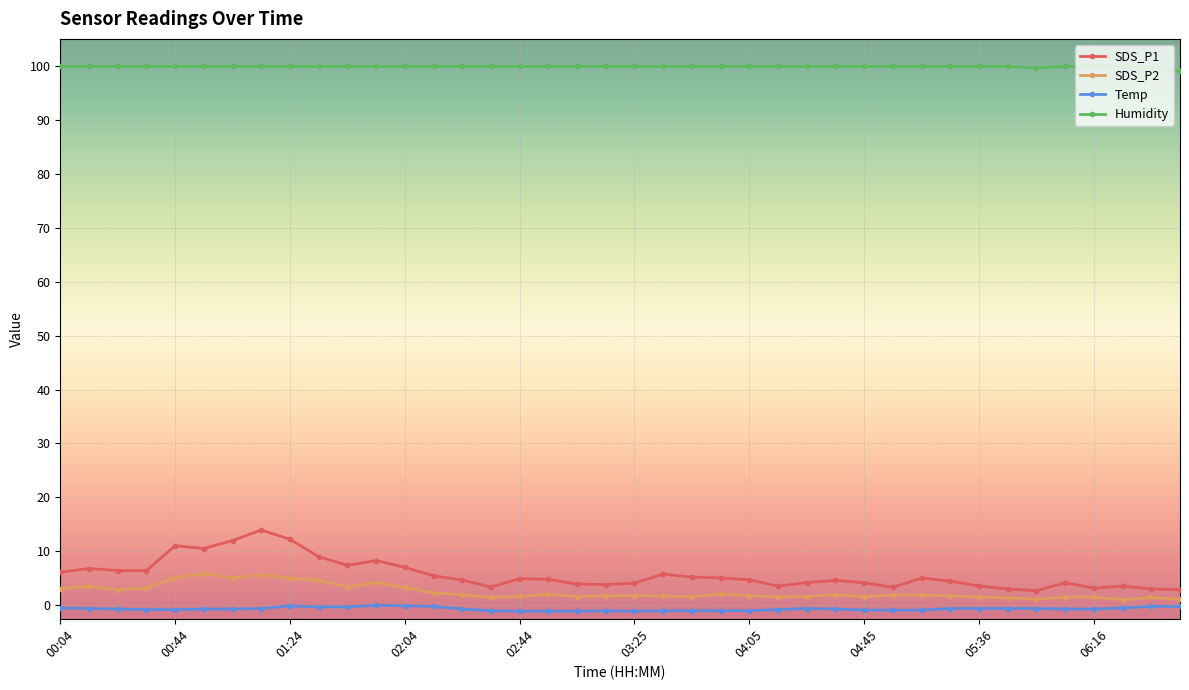

True or false: SDS_P2 and SDS_P1 intersect in this chart.

False